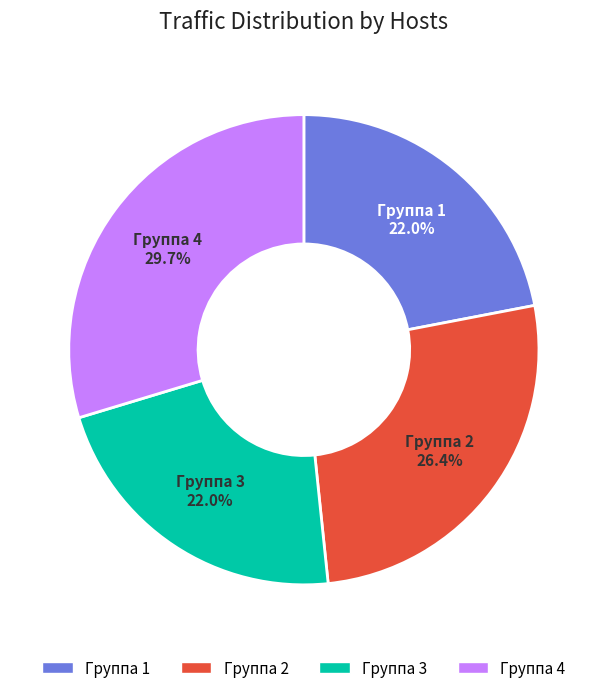

Is there any slice that represents more than half of the pie?

No